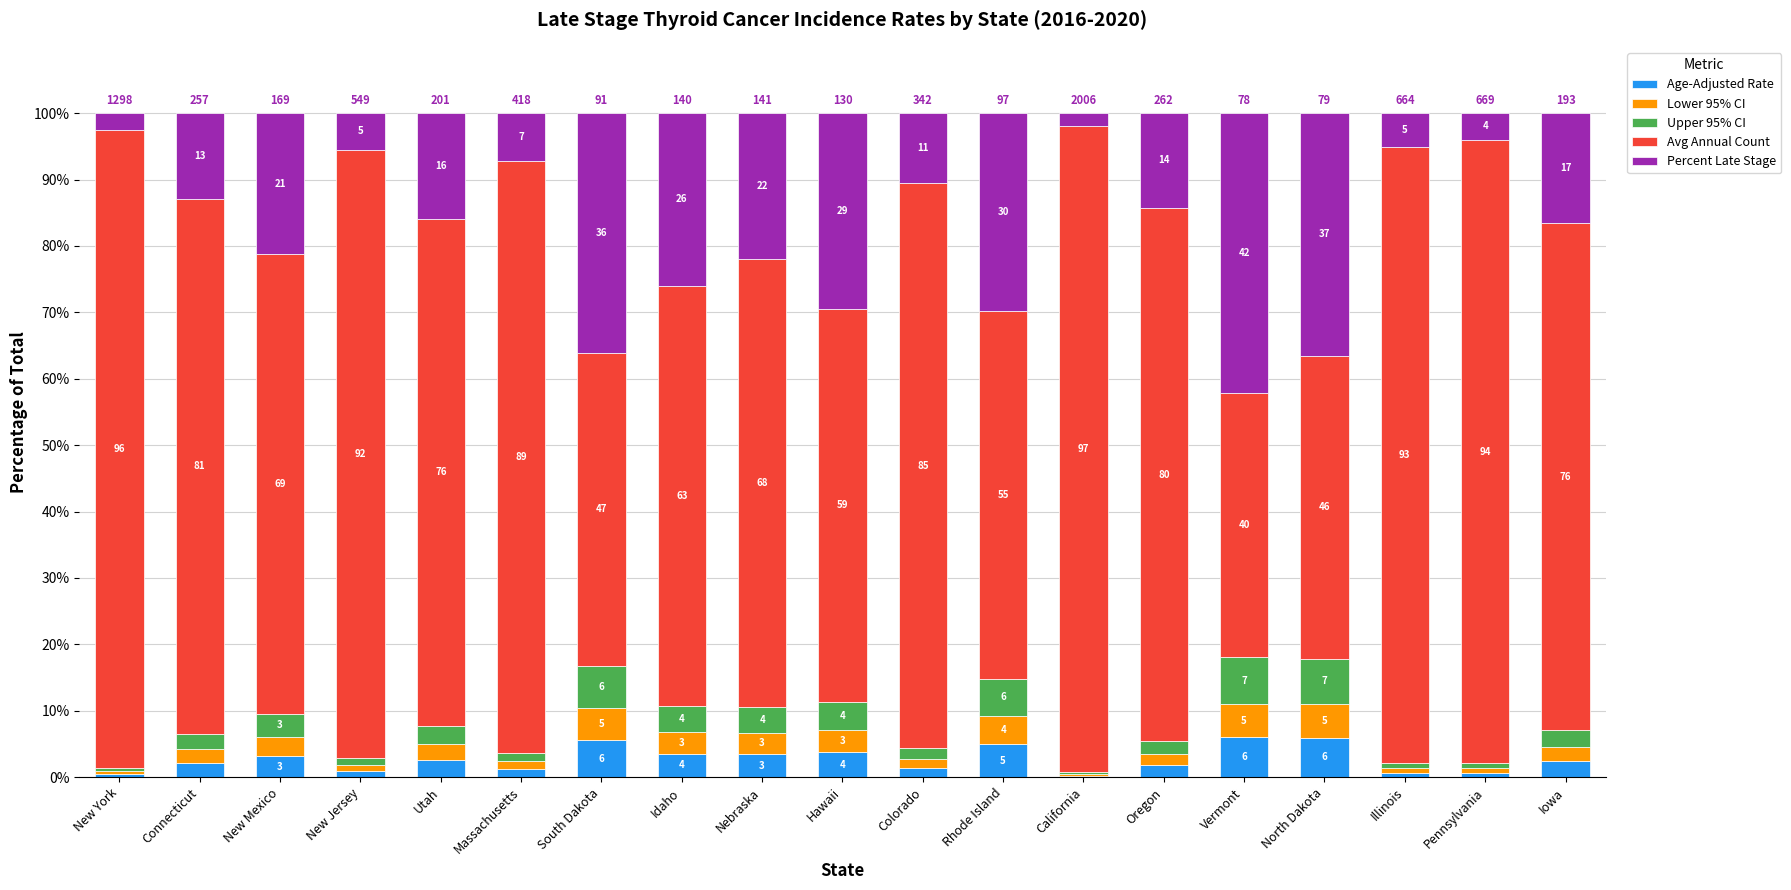

What are all the series names shown in the legend?

Age-Adjusted Rate, Lower 95% CI, Upper 95% CI, Avg Annual Count, Percent Late Stage